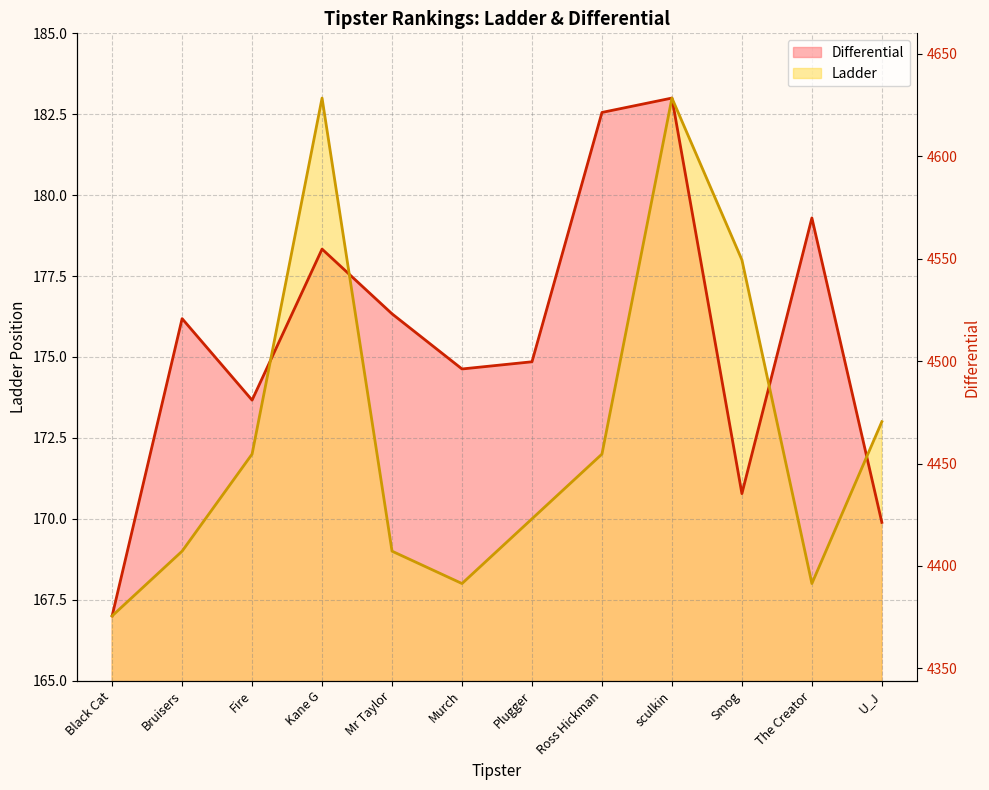

Which category has the lowest value across all series?

Black Cat